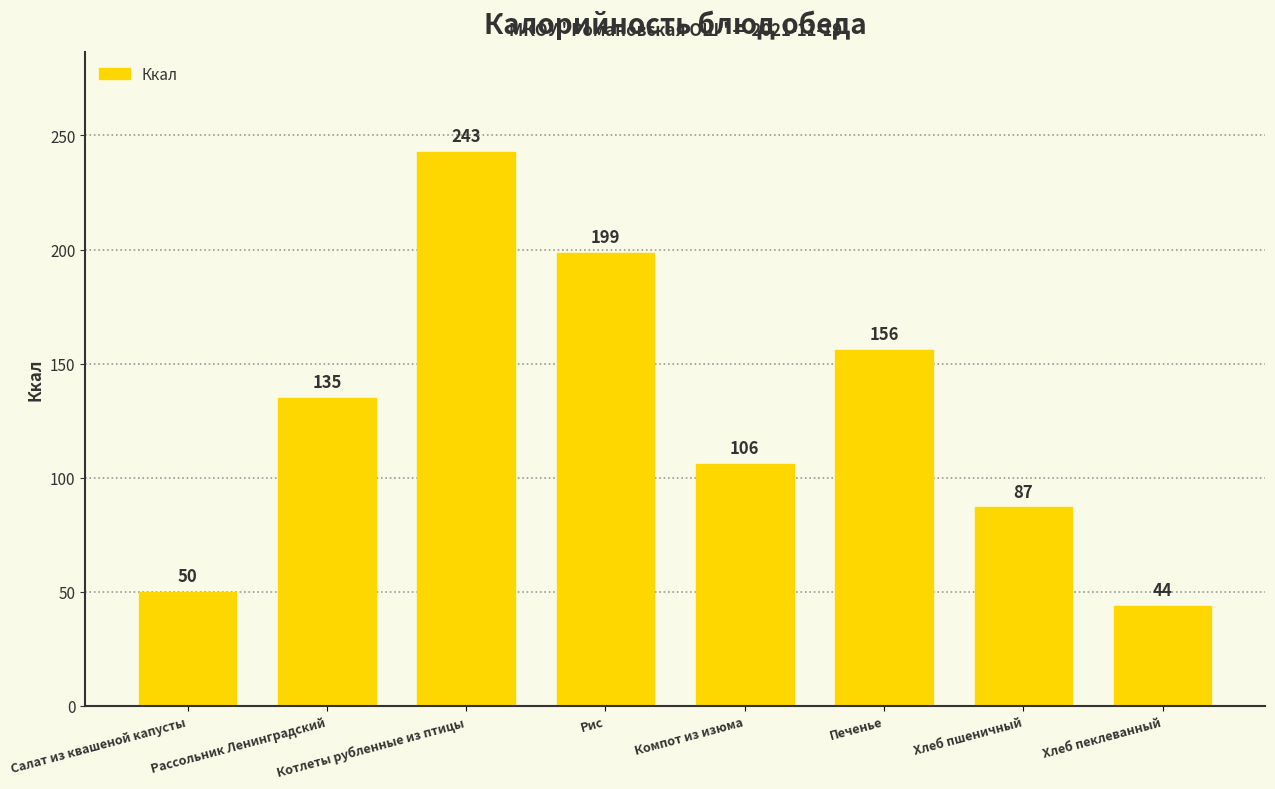

How many series are shown in this chart?

1